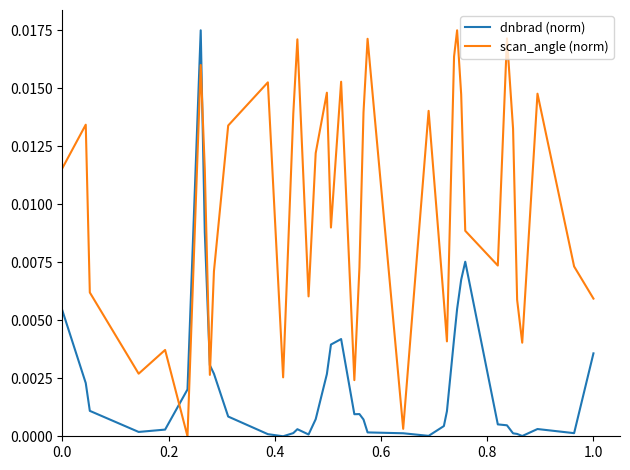

Which series has the largest total across all categories?

scan_angle (norm)